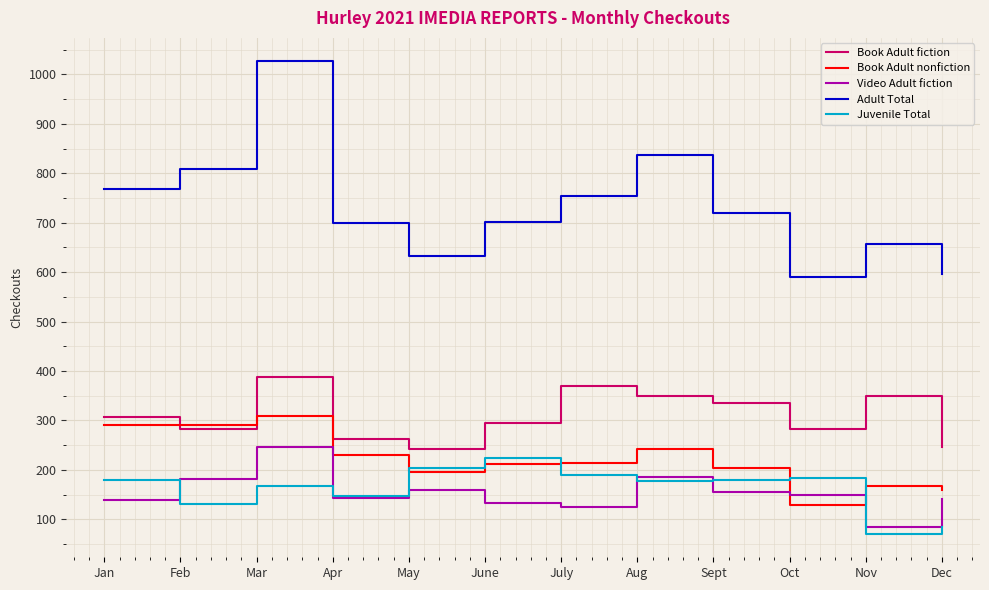

True or false: Adult Total and Book Adult fiction cross at least once.

False